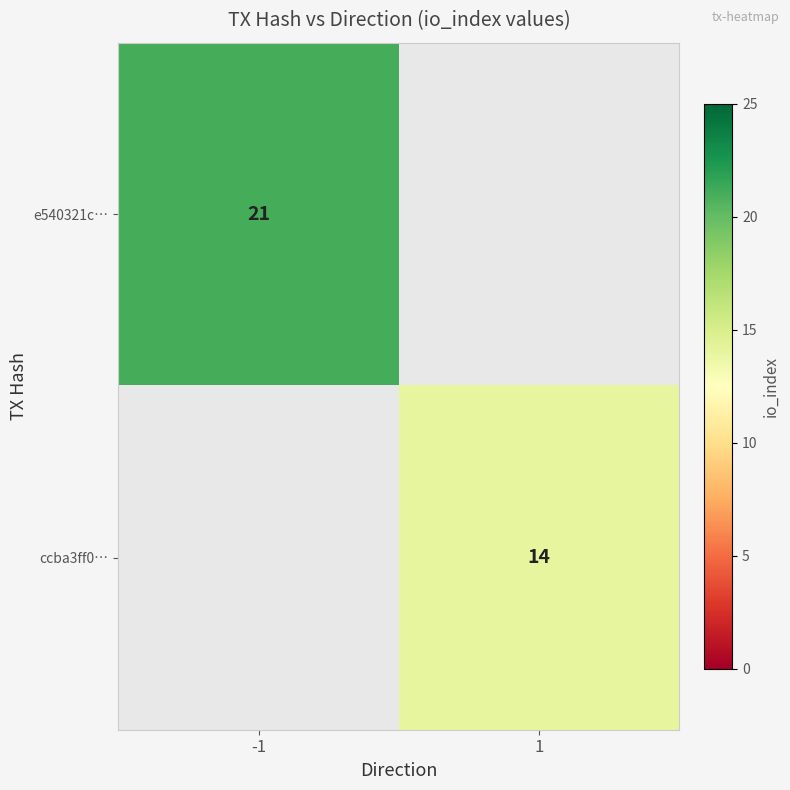

At how many categories does at least one series exceed 16?

1